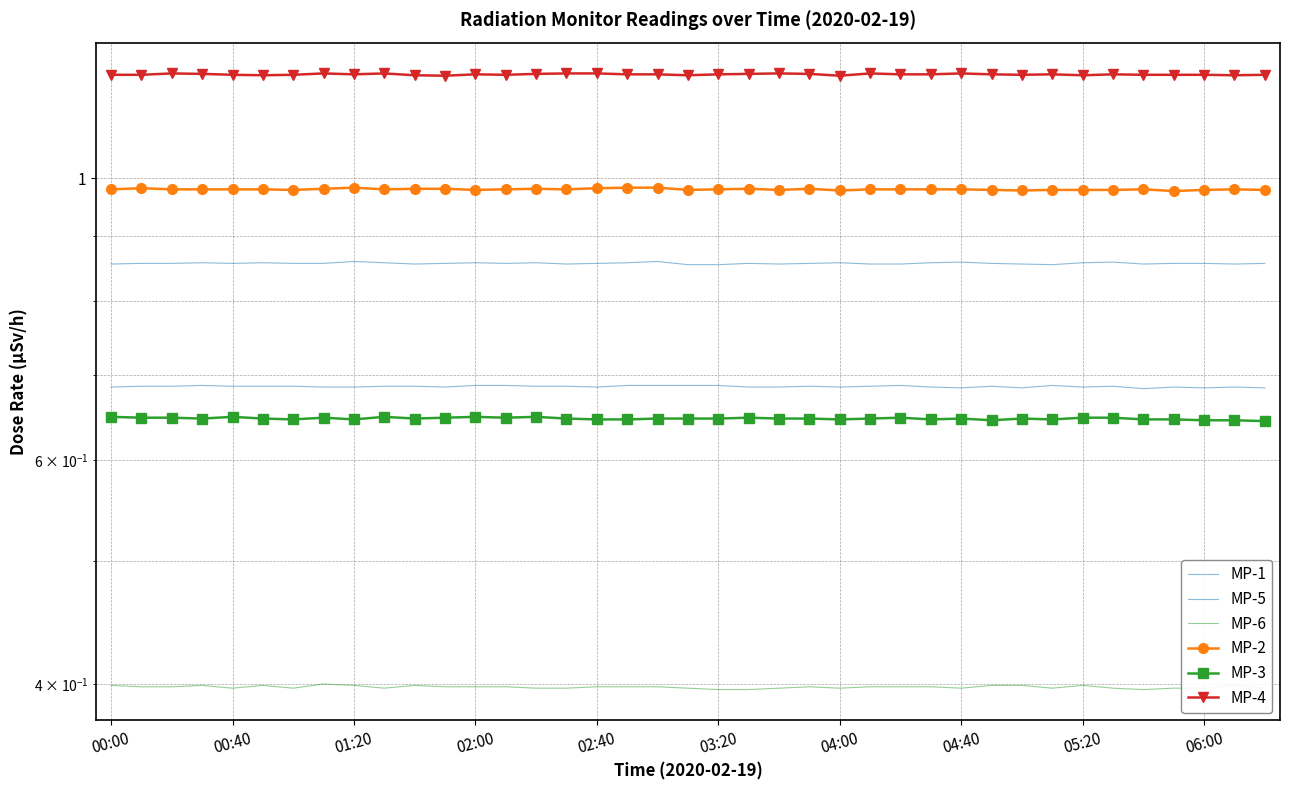

What is the sum of all MP-6 values?

15.5